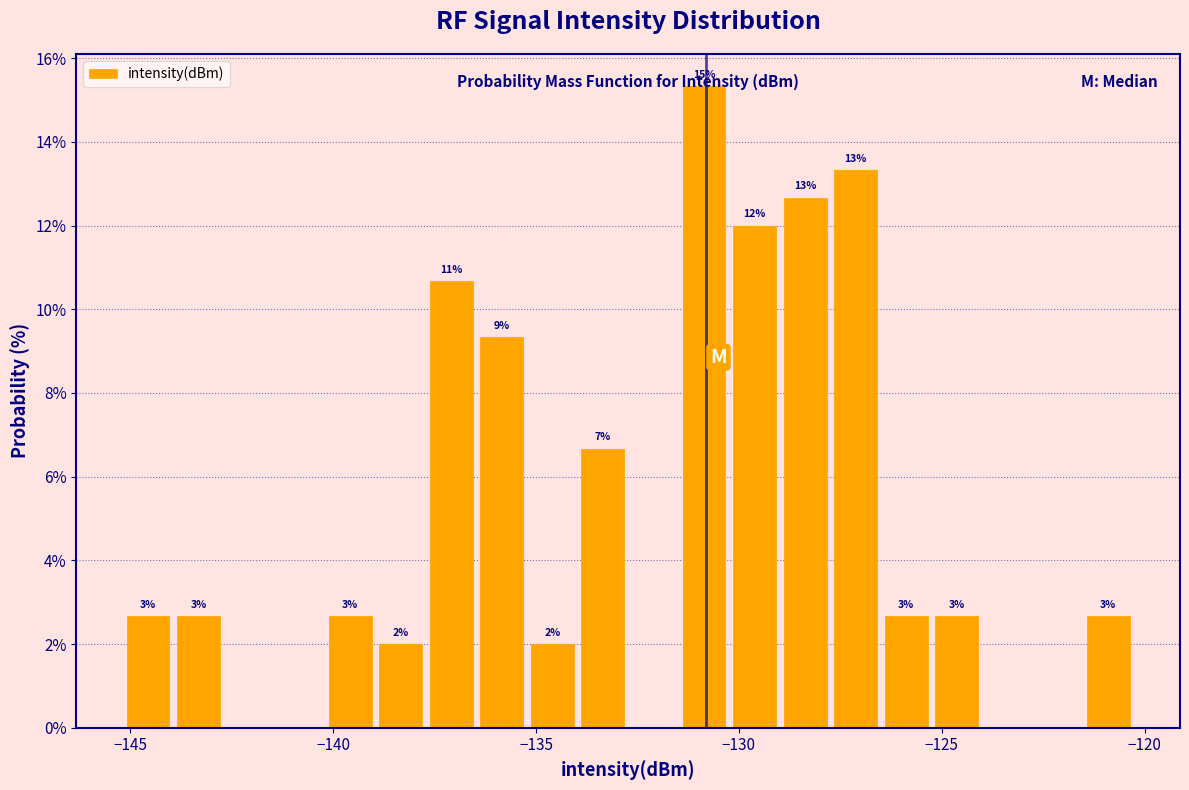

Around what value on the x-axis is the tallest bar? Give the approximate position of its centre, as read against the axis.

-131.0